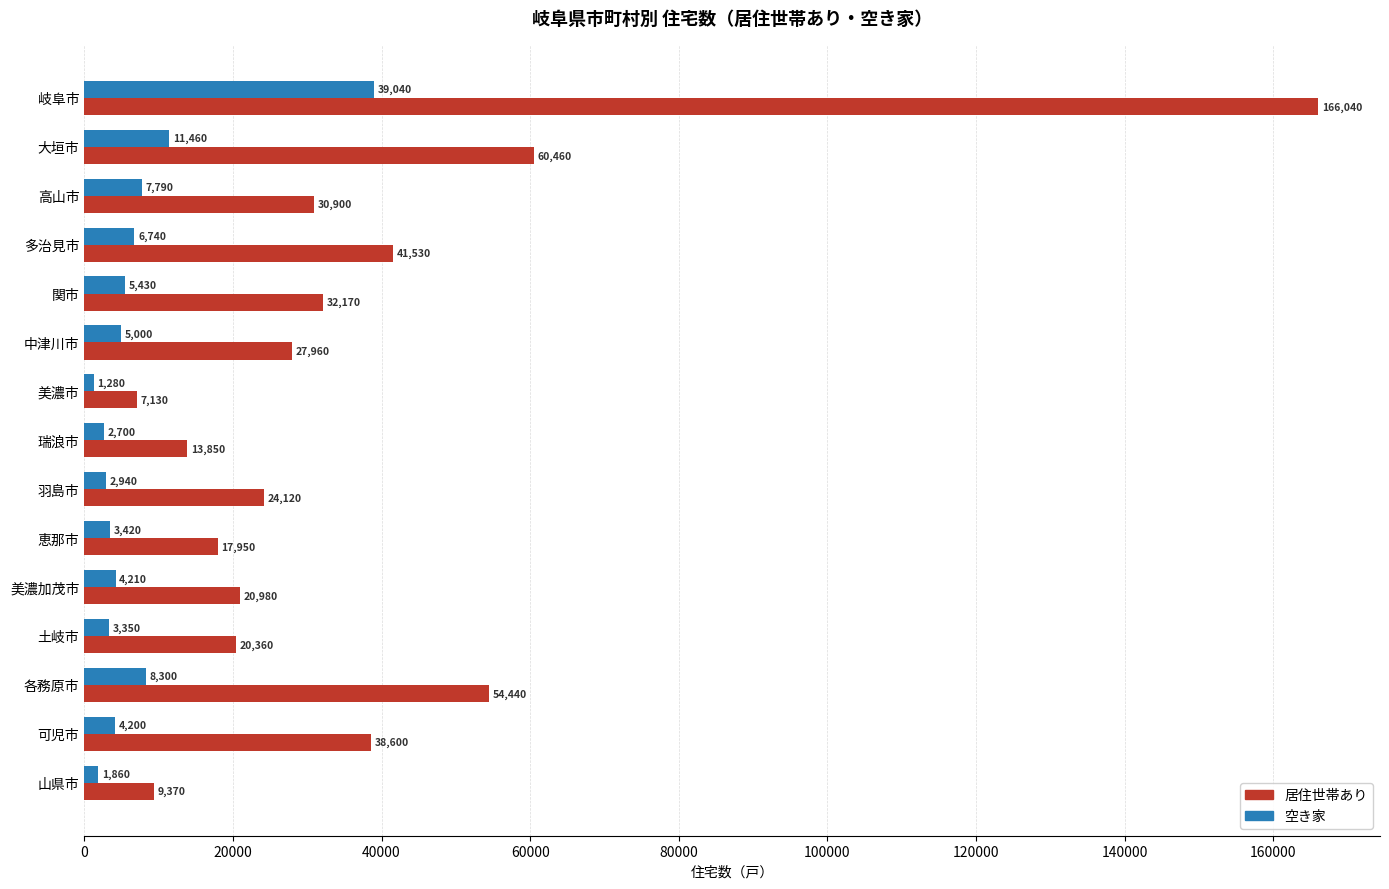

Which series has the widest spread of values?

居住世帯あり